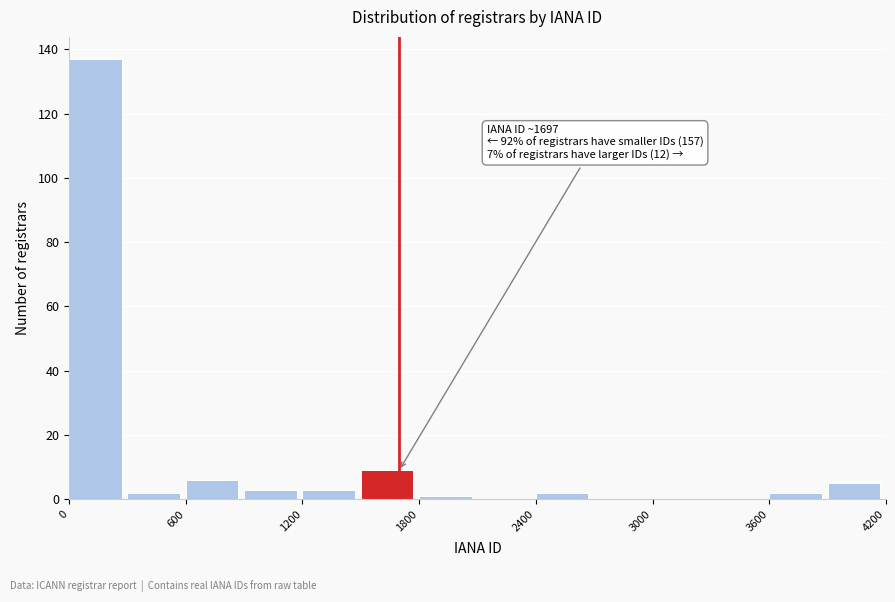

Around what value on the x-axis is the tallest bar? Give the approximate position of its centre, as read against the axis.

100